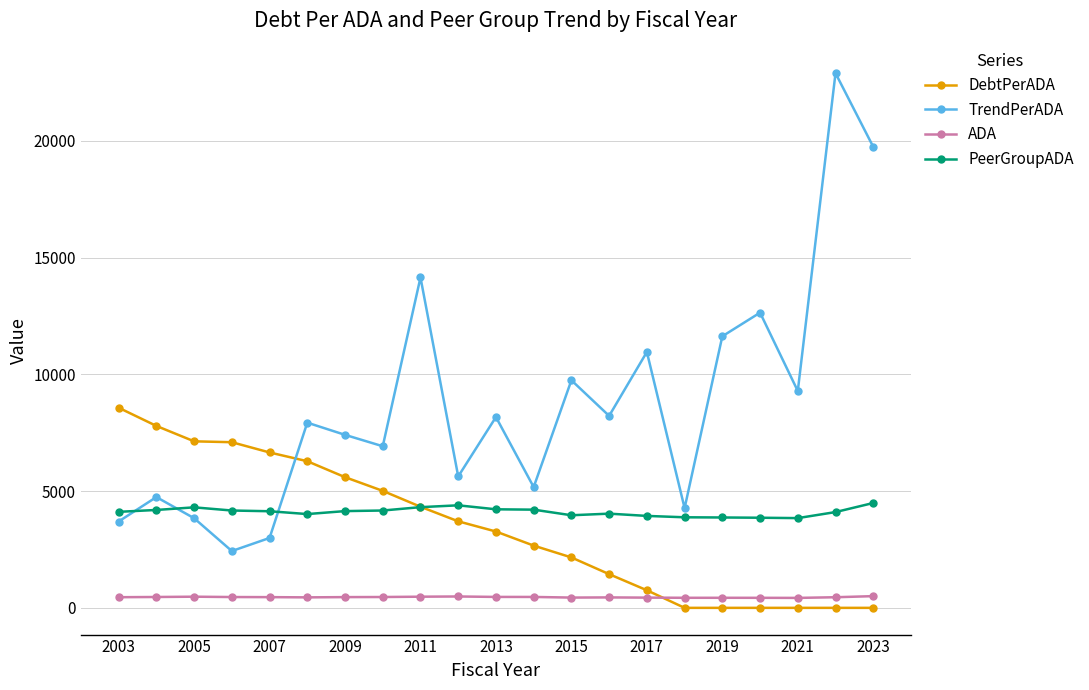

Which series has the largest range (max minus min)?

TrendPerADA